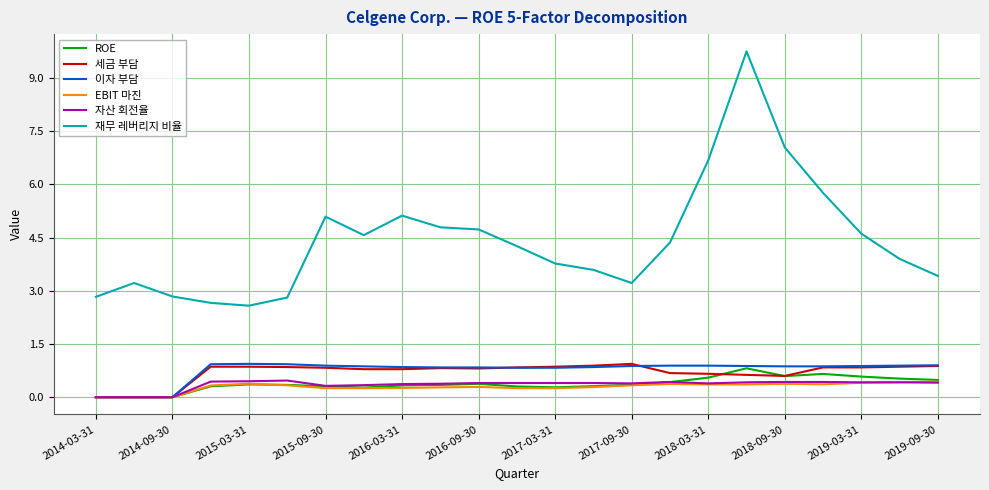

What is the maximum value for EBIT 마진?

0.4